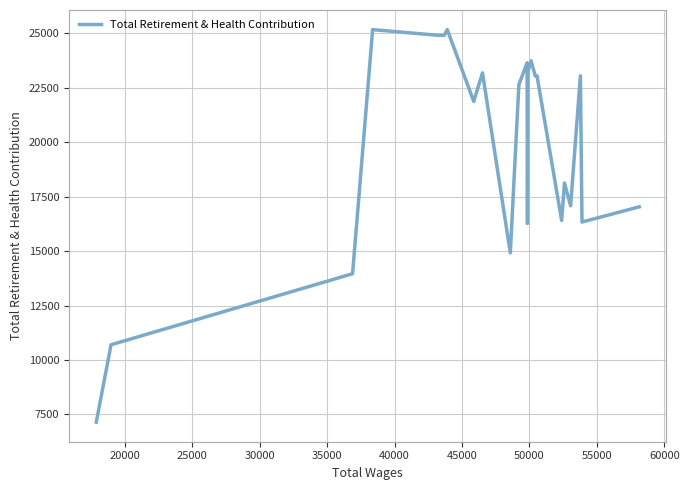

What is the difference between the maximum and minimum values?

18025